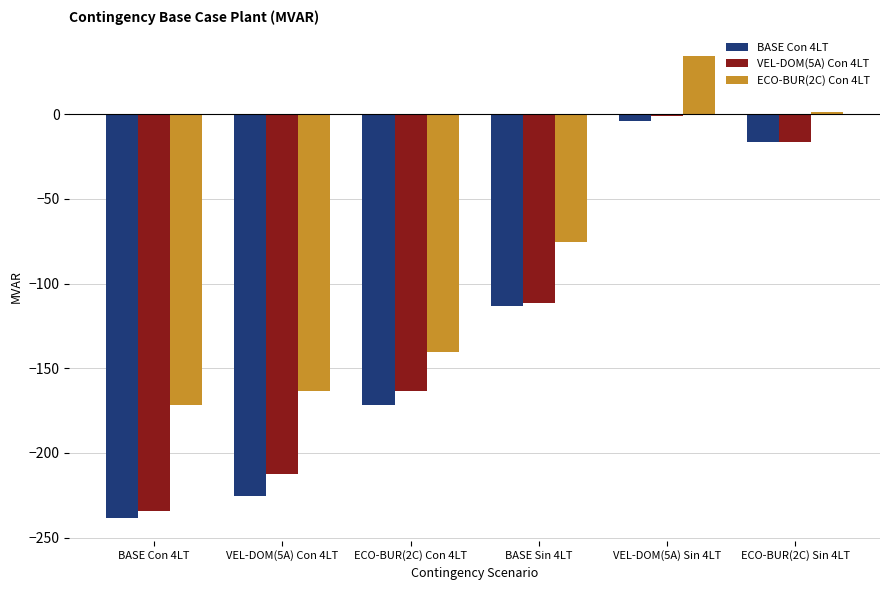

What is the label of the 6th bar from the right?

BASE Con 4LT